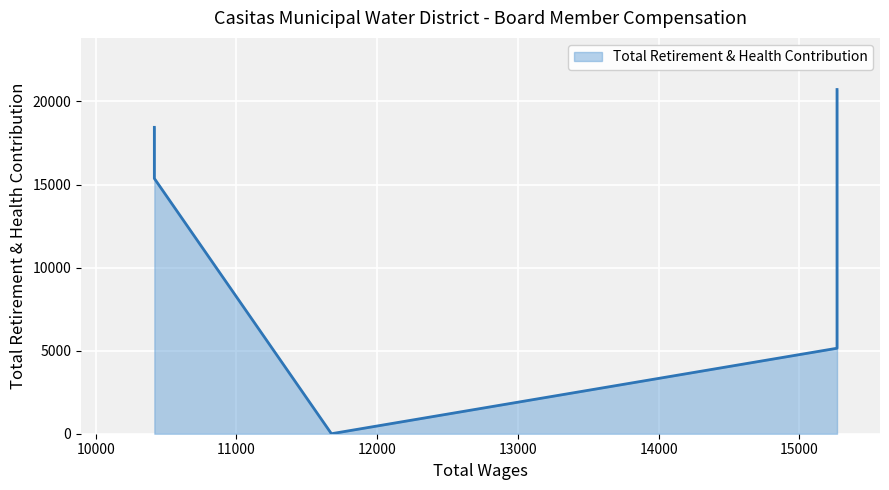

How many lines are shown in the chart?

1